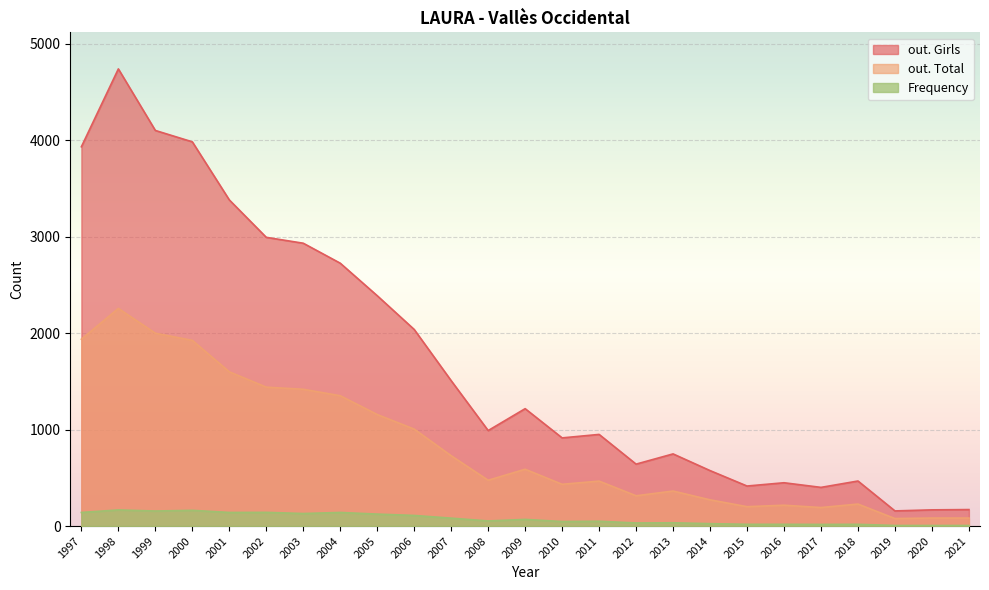

Reading left to right, what are all the values shown in this chart?

out. Girls: 1997=3932	1998=4739	1999=4101	2000=3983	2001=3381	2002=2993	2003=2932	2004=2725	2005=2388	2006=2038	2007=1507	2008=990	2009=1217	2010=914	2011=950	2012=642	2013=748	2014=575	2015=415	2016=449	2017=401	2018=467	2019=157	2020=168	2021=171
out. Total: 1997=1937	1998=2256	1999=1999	2000=1925	2001=1599	2002=1440	2003=1418	2004=1351	2005=1156	2006=1005	2007=729	2008=475	2009=589	2010=433	2011=466	2012=314	2013=363	2014=272	2015=201	2016=216	2017=192	2018=228	2019=78	2020=83	2021=83
Frequency: 1997=141	1998=167	1999=156	2000=163	2001=141	2002=142	2003=130	2004=141	2005=124	2006=110	2007=82	2008=53	2009=69	2010=47	2011=50	2012=32	2013=34	2014=25	2015=18	2016=18	2017=17	2018=18	2019=6	2020=6	2021=6